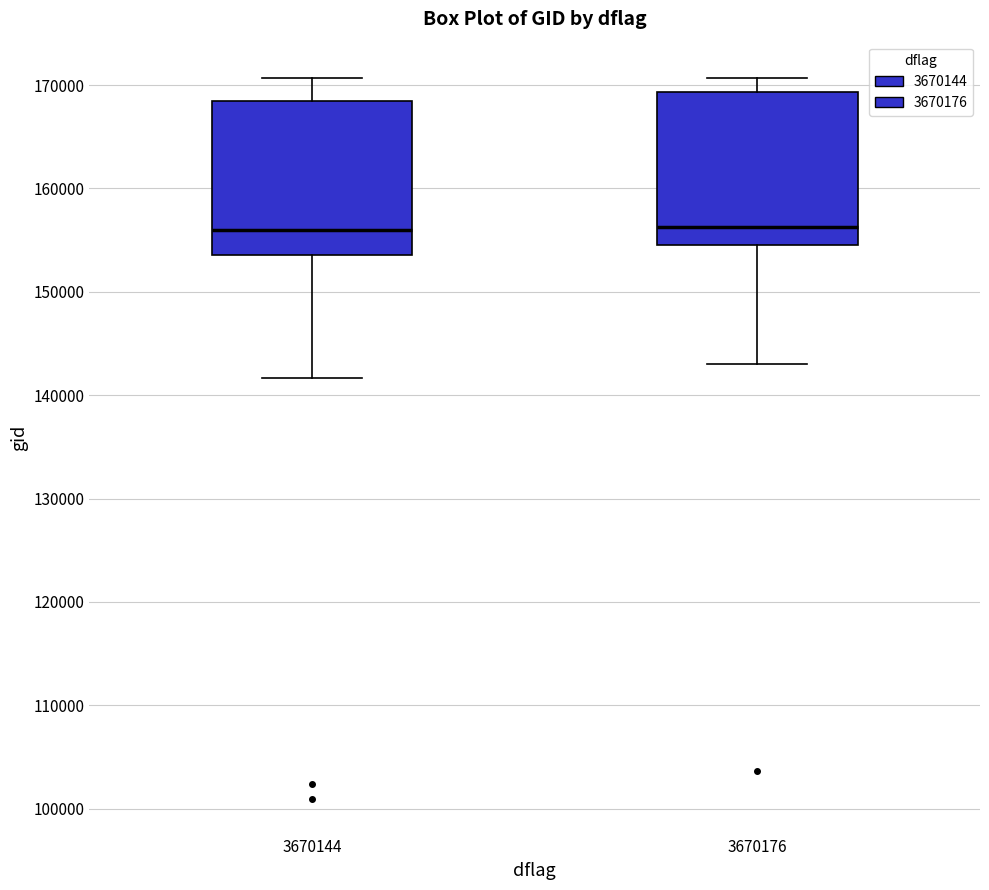

Reading left to right, read every box against the y-axis: the position of its median line, the range the box covers, and the ends of its whiskers. The values are not printed on the chart, so give them approximately, as read against the axis.

3670144: median 156000, box 154000 to 168000, whiskers 142000 to 171000
3670176: median 156000, box 155000 to 169000, whiskers 143000 to 171000